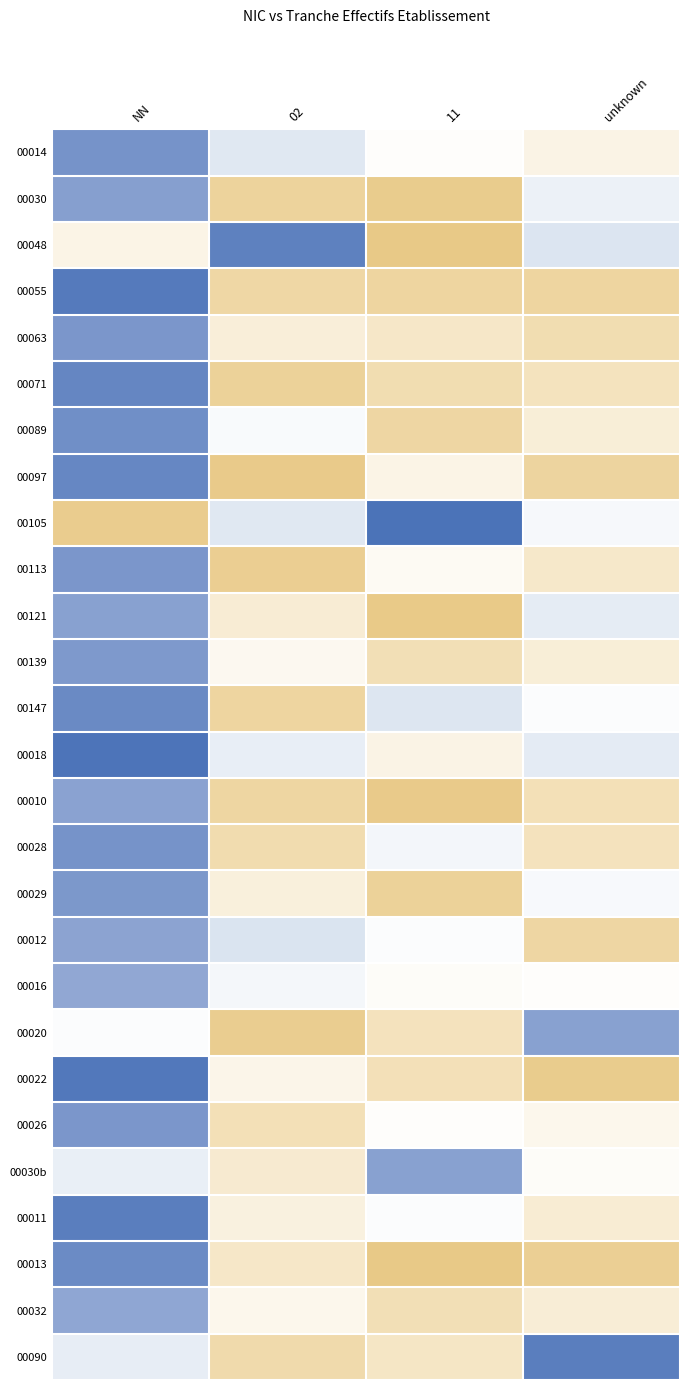

At which category is the sum across all series the highest?

NN